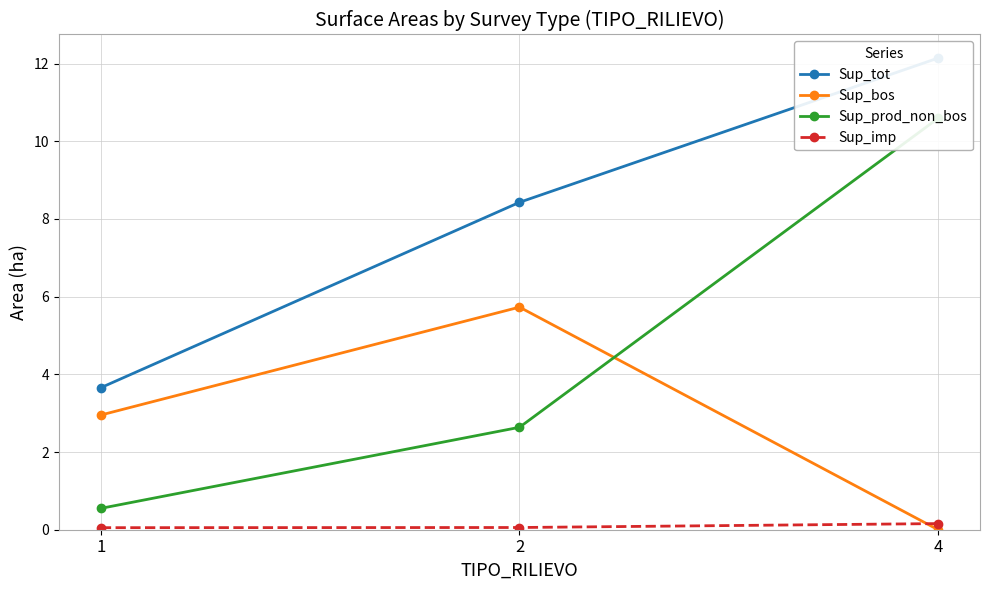

At 4, list the series in order from smallest to largest.

Sup_bos, Sup_imp, Sup_prod_non_bos, Sup_tot